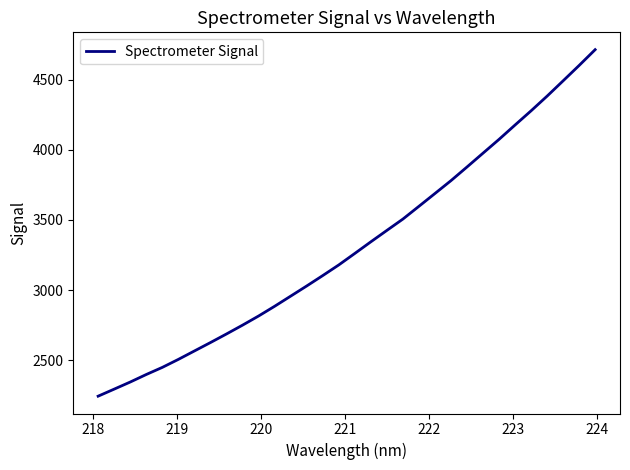

What is the difference between the maximum and minimum values?

2471.3